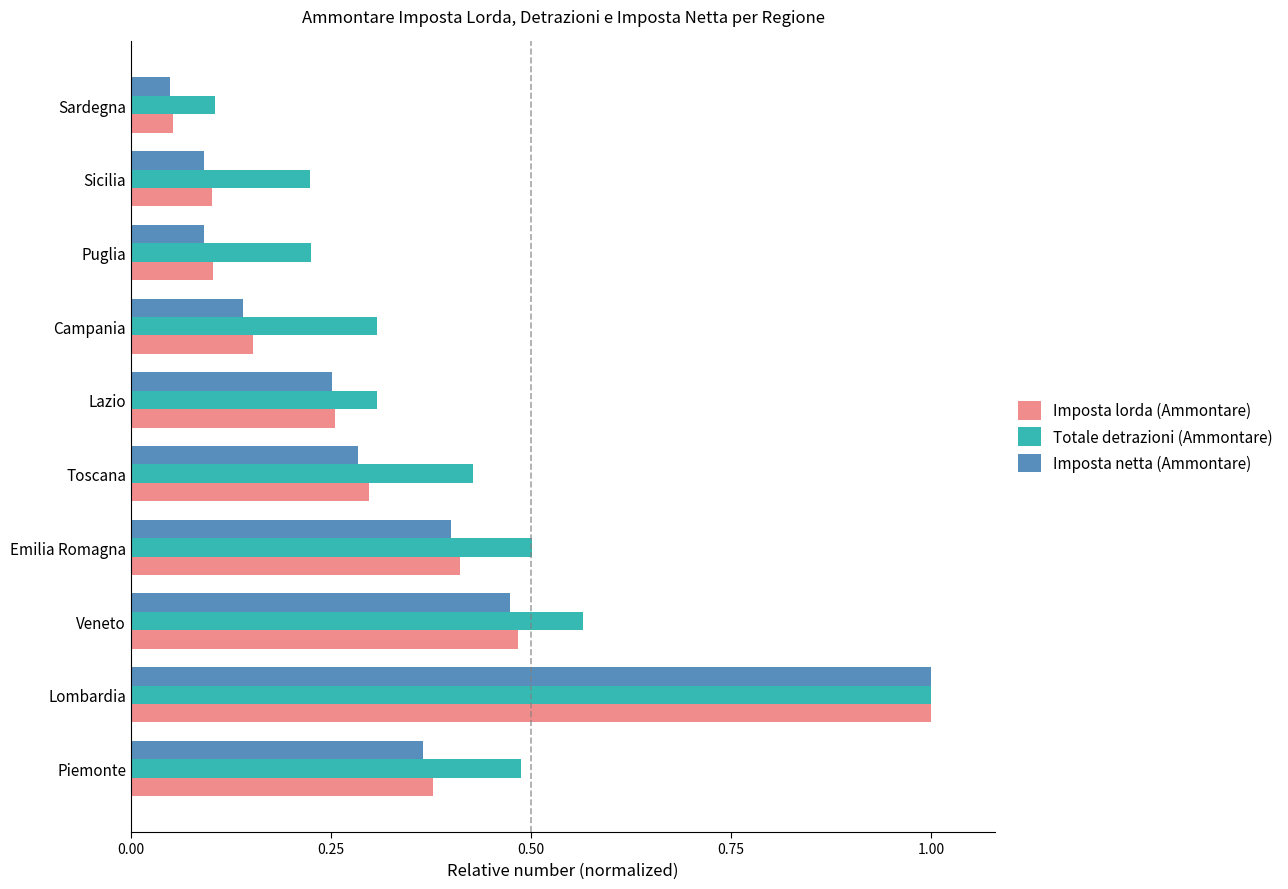

What is the sum of all Imposta lorda (Ammontare) values?

3.2